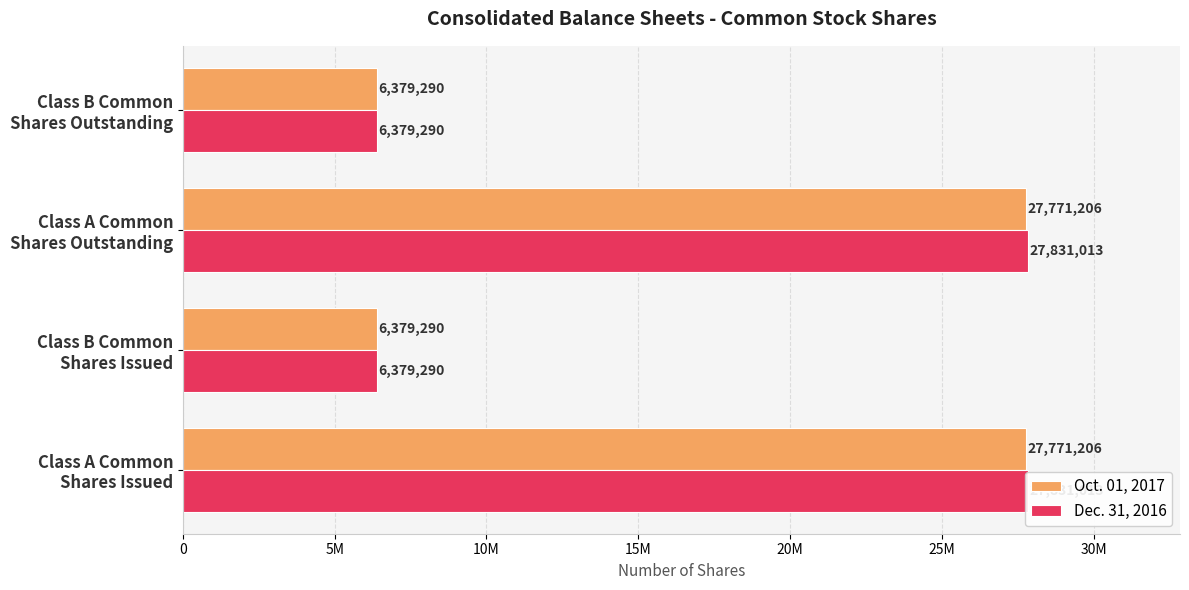

What is the difference between the maximum and second lowest values in the Oct. 01, 2017 series?

21391916